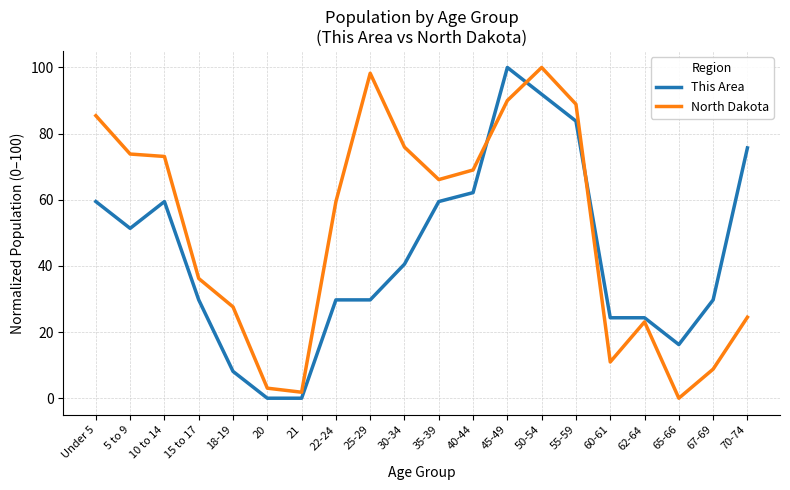

Reading right to left, what are all the values shown in this chart?

This Area: 70-74=75.7	67-69=29.7	65-66=16.2	62-64=24.3	60-61=24.3	55-59=83.8	50-54=91.9	45-49=100.0	40-44=62.2	35-39=59.5	30-34=40.5	25-29=29.7	22-24=29.7	21=0.0	20=0.0	18-19=8.1	15 to 17=29.7	10 to 14=59.5	5 to 9=51.4	Under 5=59.5
North Dakota: 70-74=24.5	67-69=8.8	65-66=0.0	62-64=23.1	60-61=11.0	55-59=88.9	50-54=100.0	45-49=90.0	40-44=69.0	35-39=66.1	30-34=75.9	25-29=98.3	22-24=59.4	21=1.8	20=3.0	18-19=27.6	15 to 17=36.2	10 to 14=73.1	5 to 9=73.8	Under 5=85.4